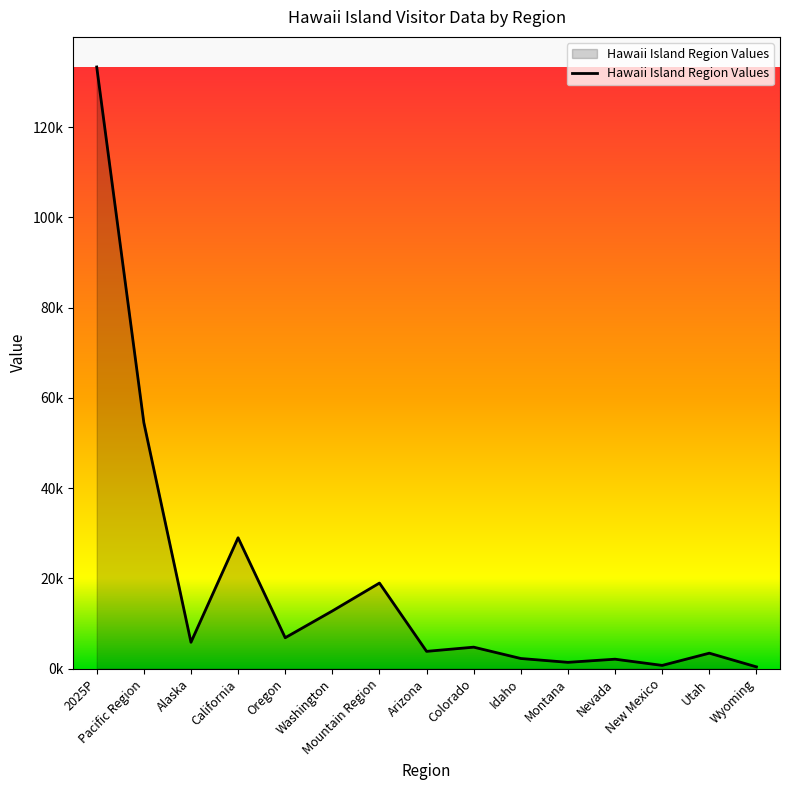

Rank the categories by value from lowest to highest.

Wyoming, New Mexico, Montana, Nevada, Idaho, Utah, Arizona, Colorado, Alaska, Oregon, Washington, Mountain Region, California, Pacific Region, 2025P